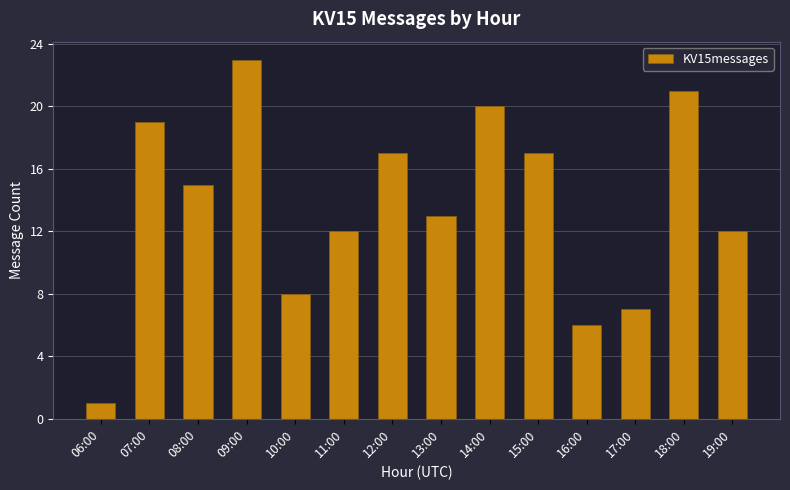

What is the sum of the values at 10:00 and 19:00?

20